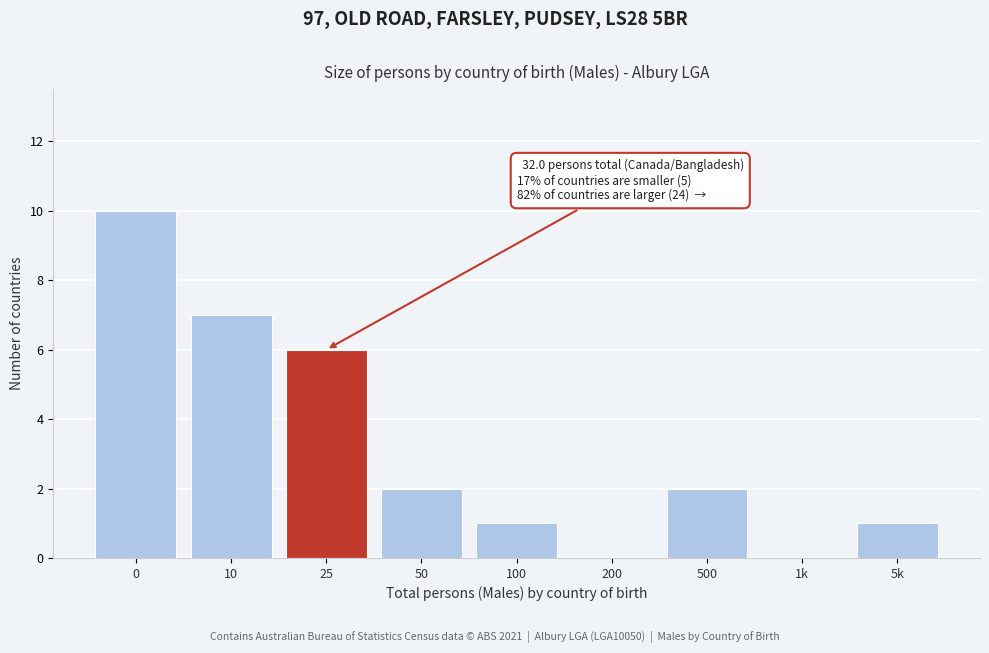

Reading left to right, list all the values displayed in this chart.

0=10	10=7	25=6	50=2	100=1	200=0	500=2	1k=0	5k=1